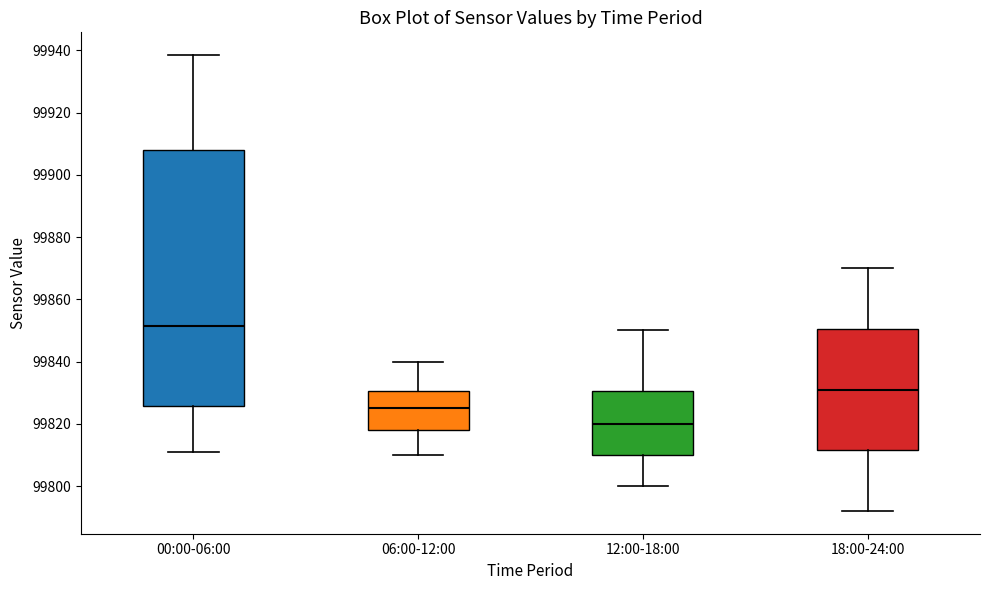

Which box is the tallest, from its lower edge to its upper edge?

00:00-06:00